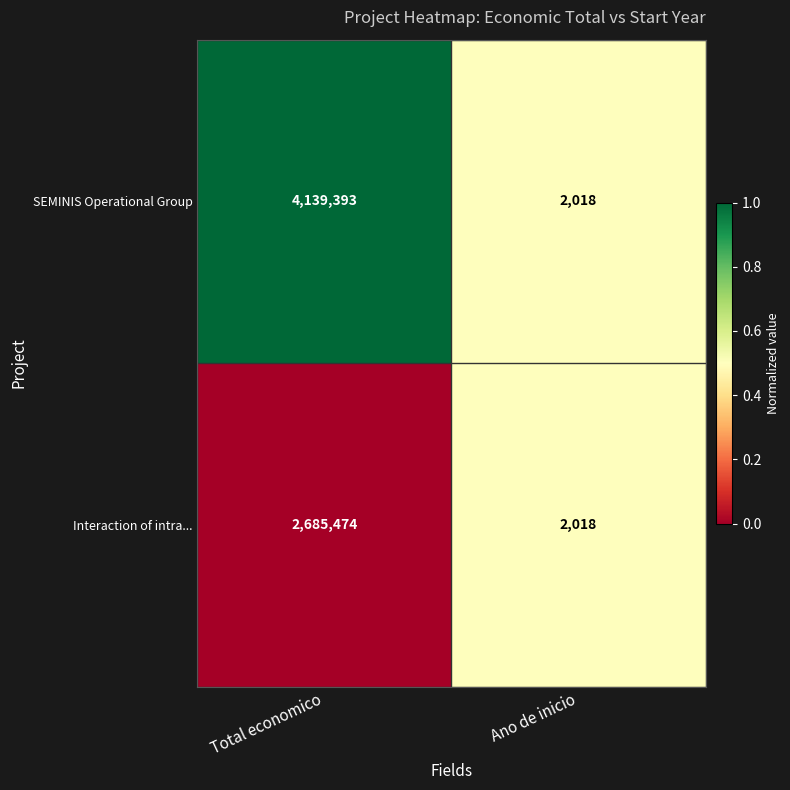

What is the difference between the highest and lowest values at Total economico?

1453919